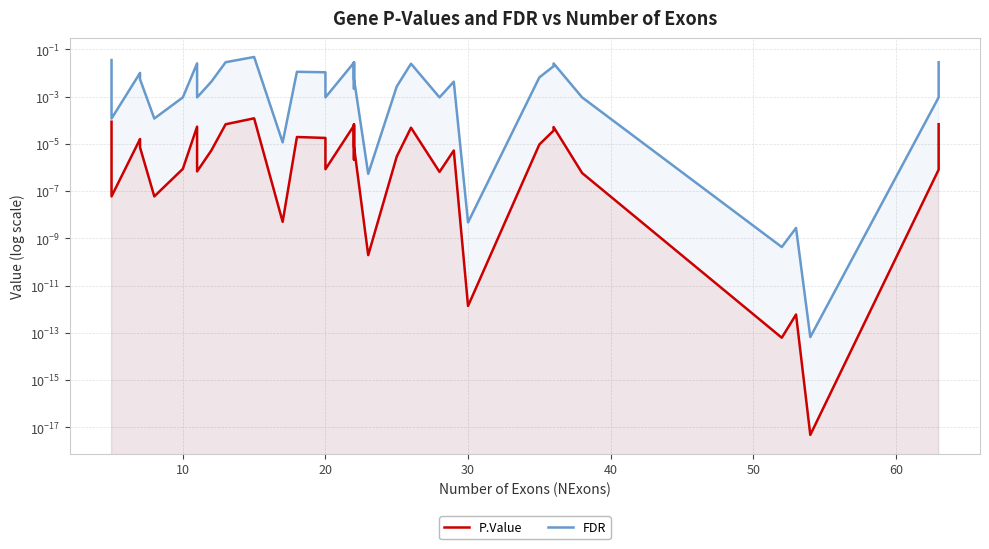

Which series has the largest range (max minus min)?

FDR